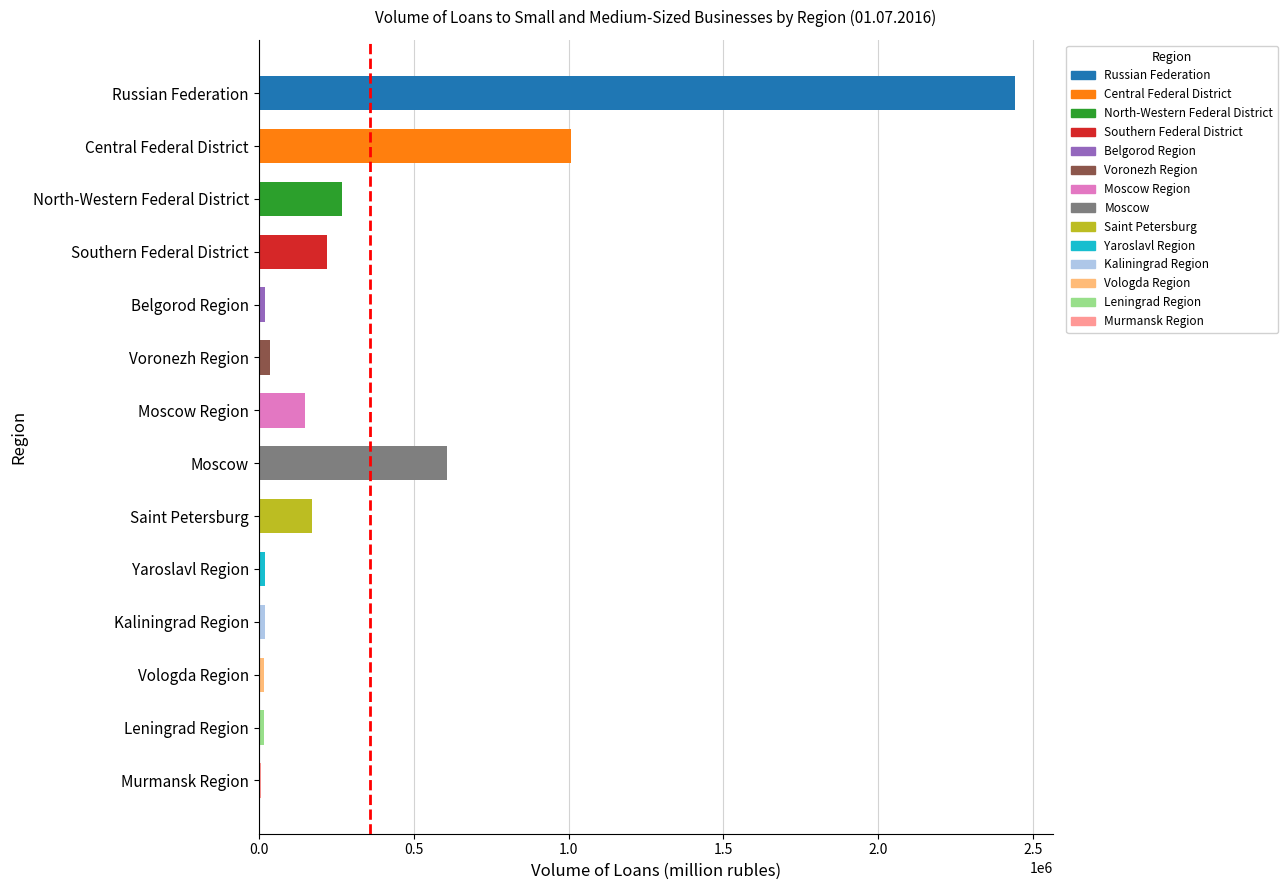

Is it true that the value at Moscow Region is 148834?

True